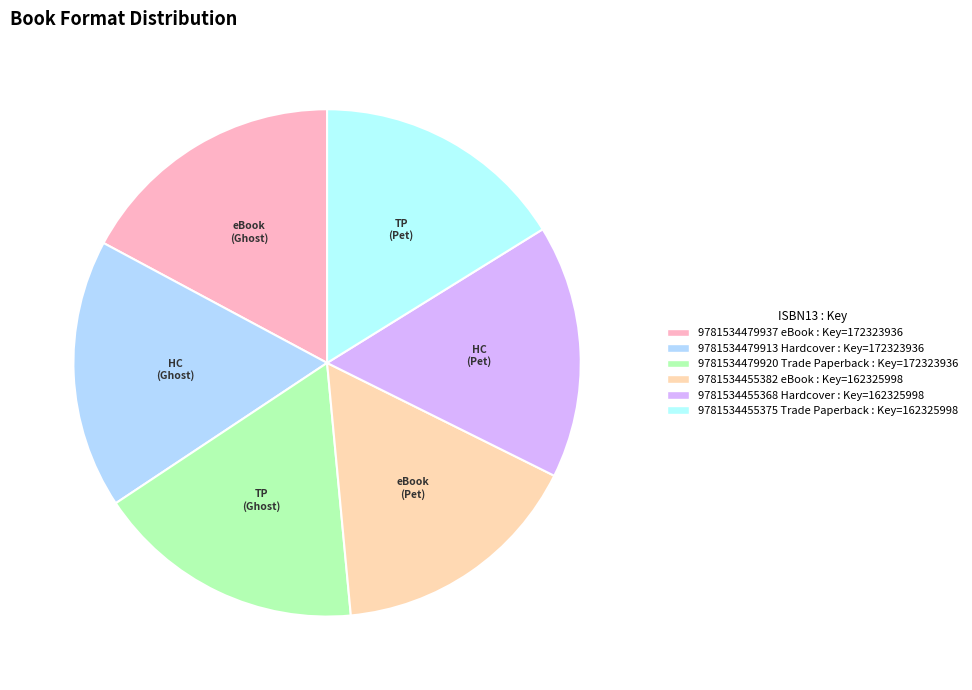

Rank the categories by value from highest to lowest.

9781534479937 eBook, 9781534479913 Hardcover, 9781534479920 Trade Paperback, 9781534455382 eBook, 9781534455368 Hardcover, 9781534455375 Trade Paperback